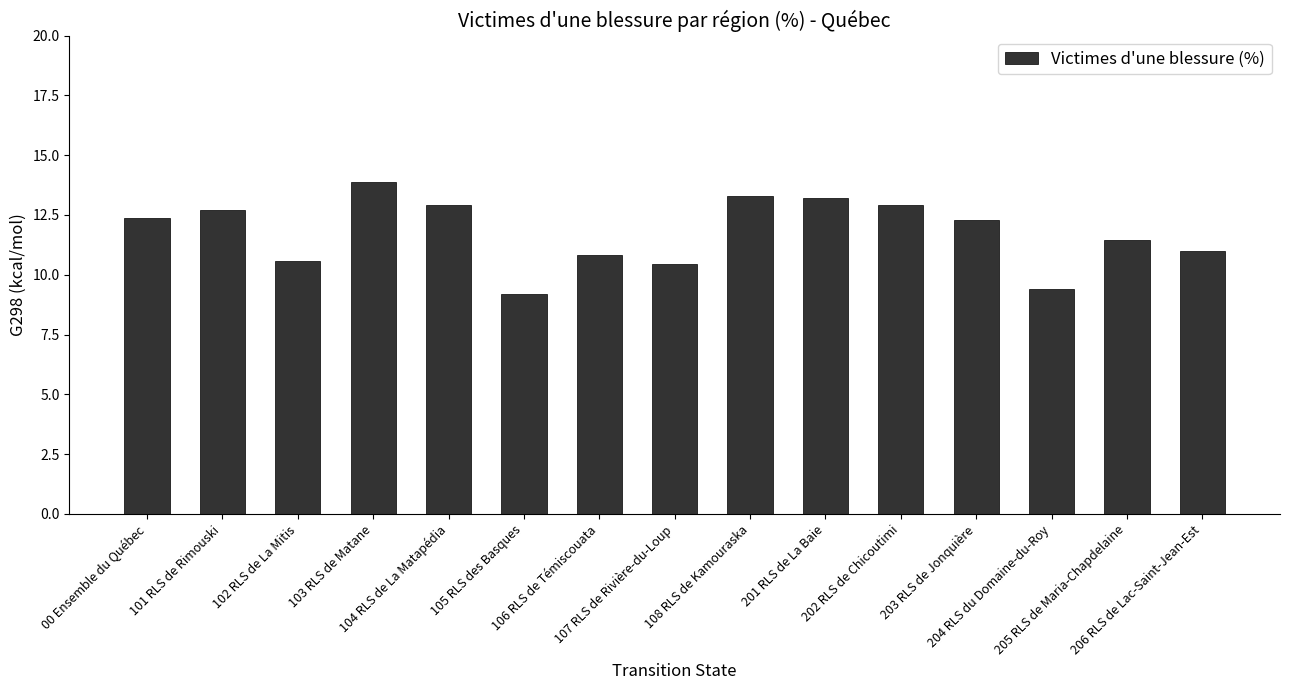

Reading left to right, transcribe all the data shown in this chart.

12.4	12.7	10.6	13.9	12.9	9.2	10.8	10.5	13.3	13.2	12.9	12.3	9.4	11.4	11.0